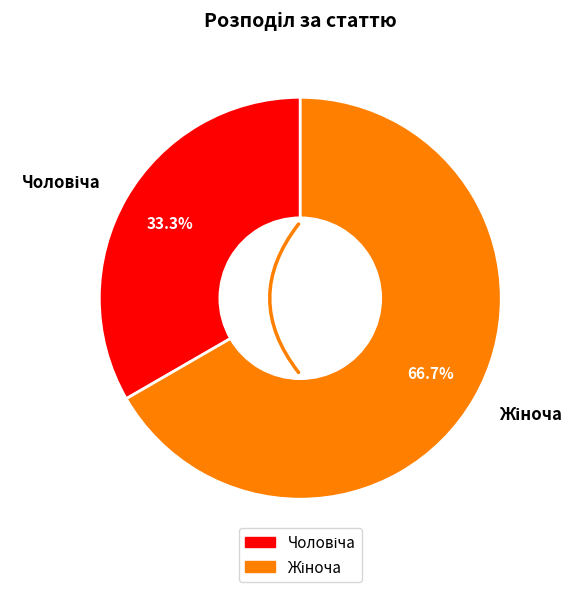

Is there any slice that represents more than half of the pie?

Yes